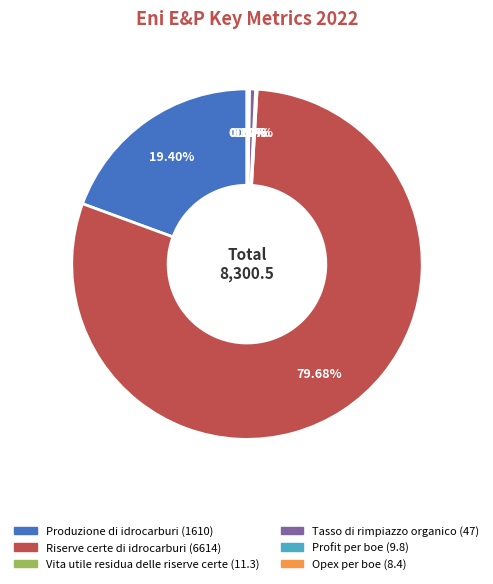

Is there a majority slice in this chart?

Yes